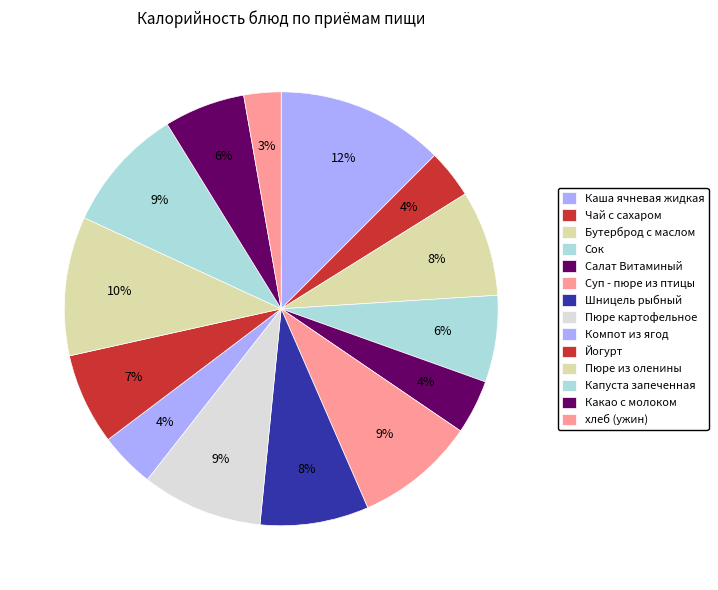

Is there any slice that represents more than half of the pie?

No